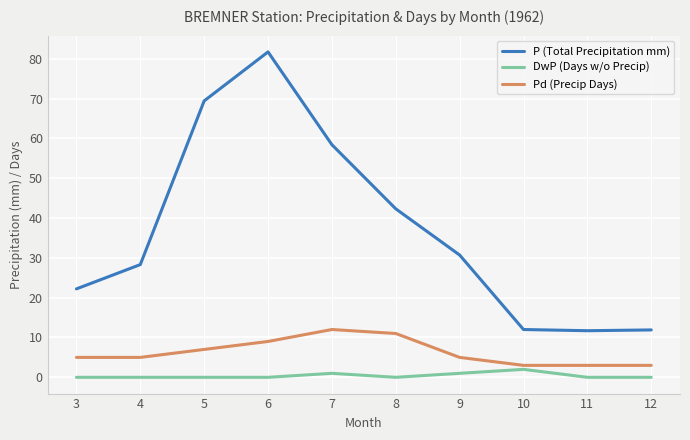

Is it true that Pd (Precip Days) equals 5.0 at 4?

True